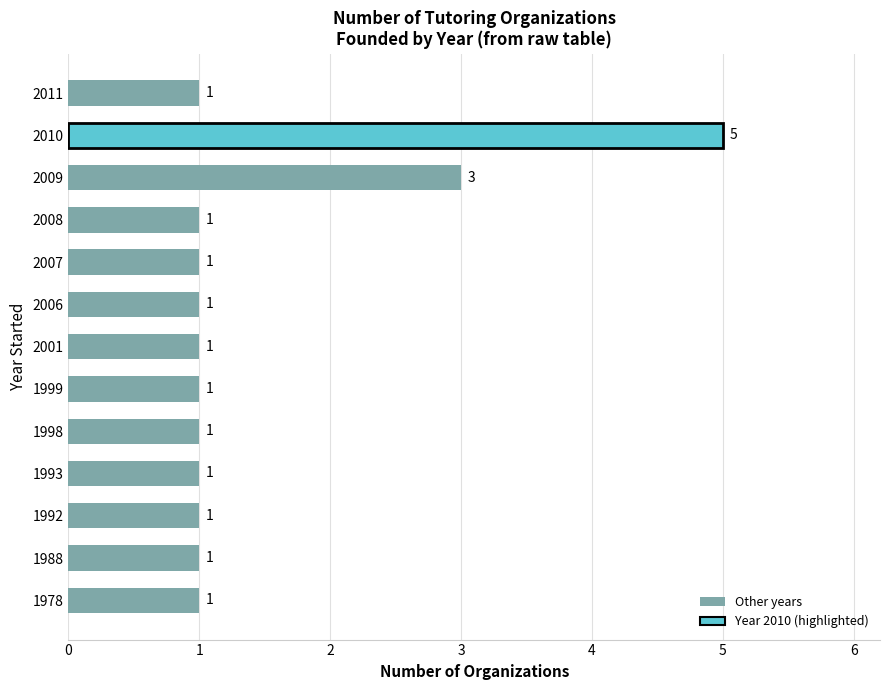

At which label is the value closest to 3?

2009